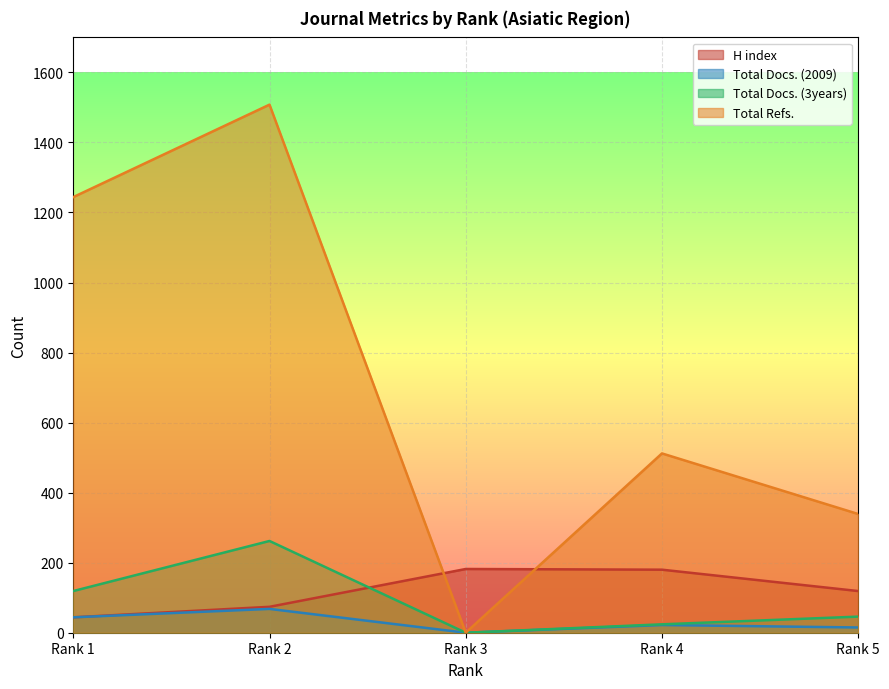

The Total Docs. (3years) series shows 46 at Rank 5. True or false?

True